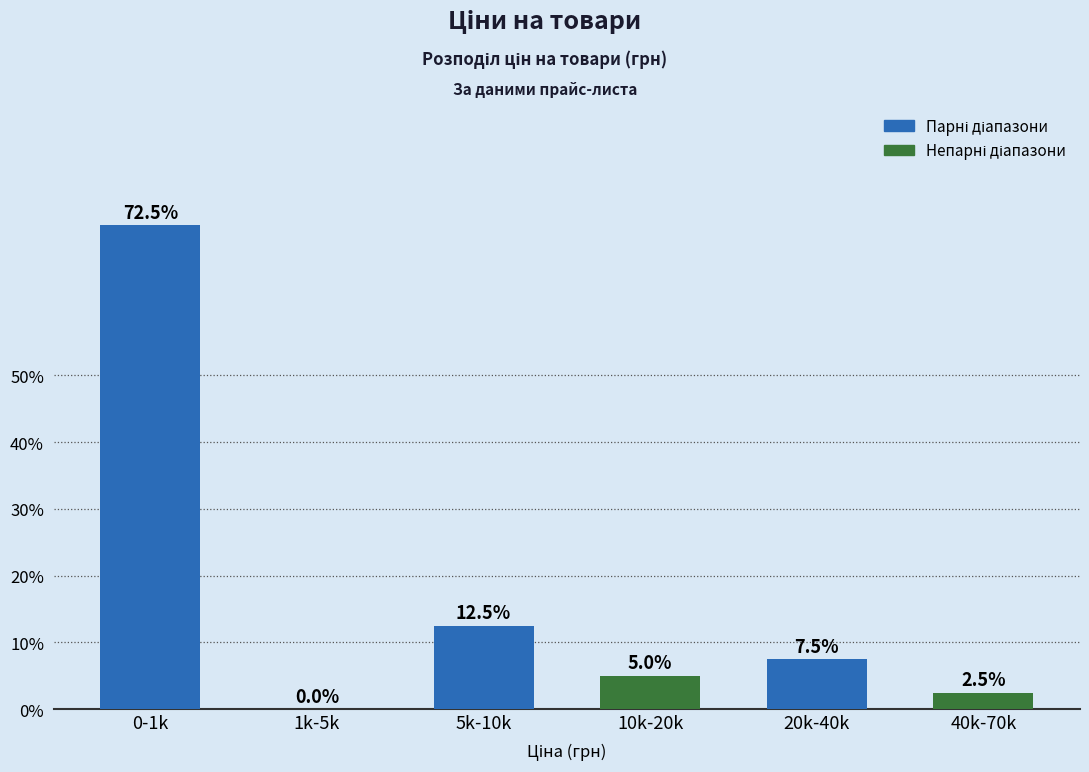

Reading left to right, what are all the values shown in this chart?

0-1k=72.5	1k-5k=0.0	5k-10k=12.5	10k-20k=5.0	20k-40k=7.5	40k-70k=2.5